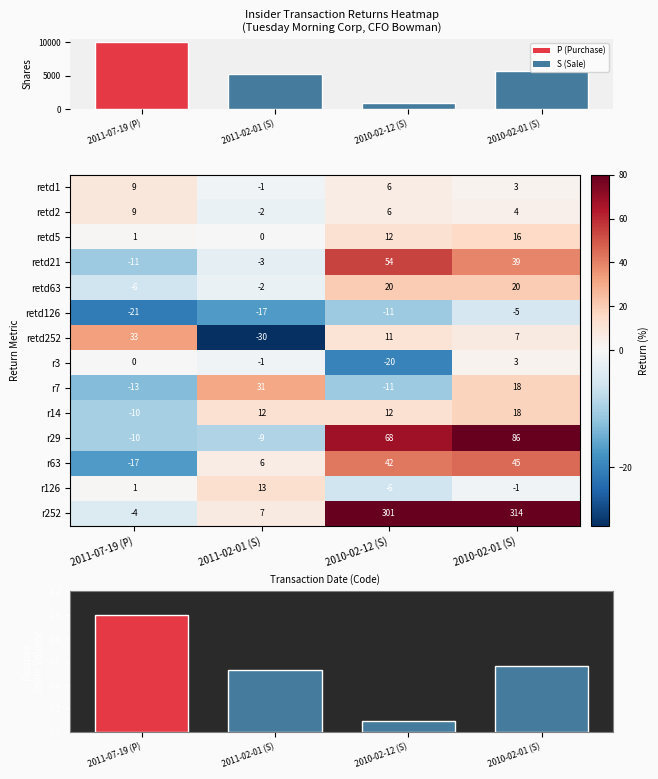

Where is retd63 nearest to the value 7?

2011-02-01 (S)